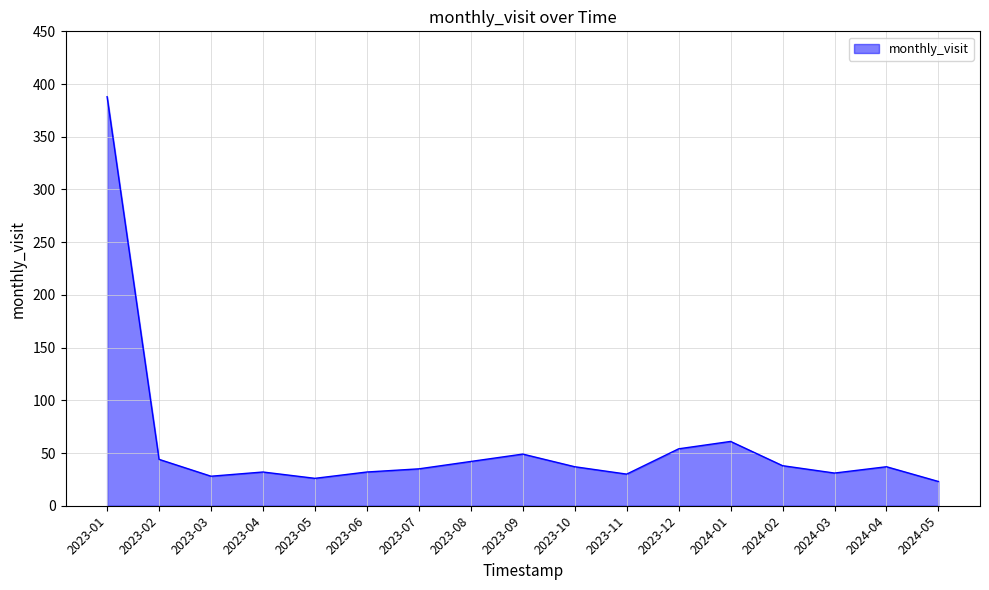

What is the change in value from 2023-05 to 2024-02?

+12